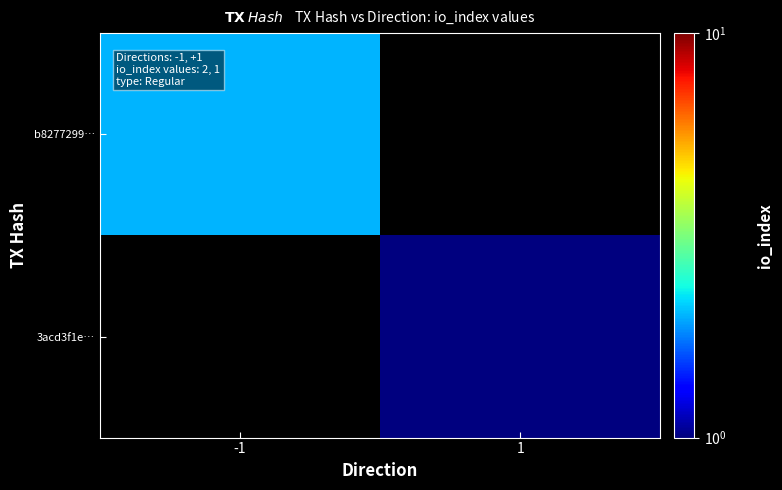

Which category has the lowest value across all series?

1